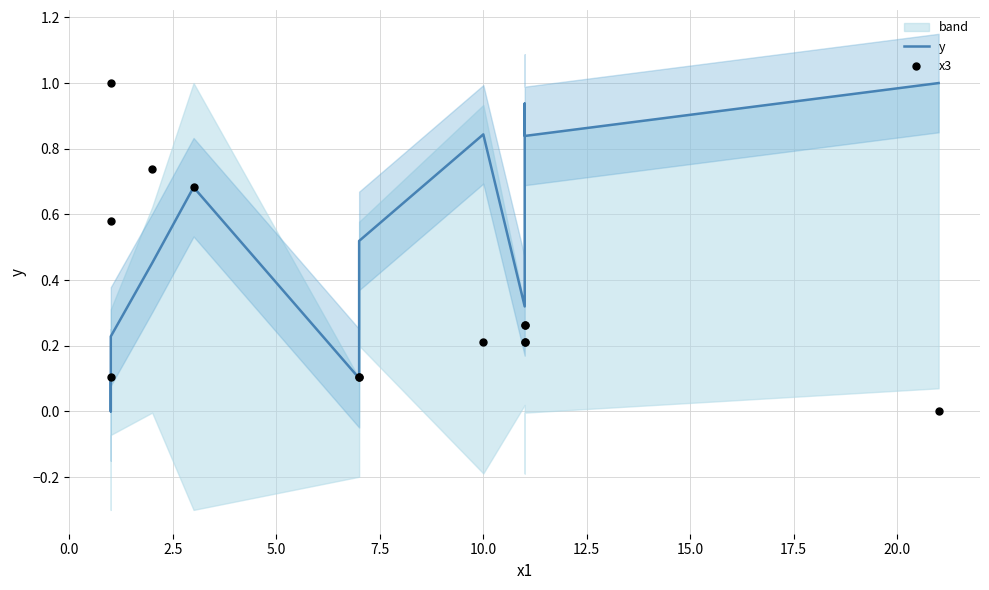

Which series has the largest total across all categories?

y